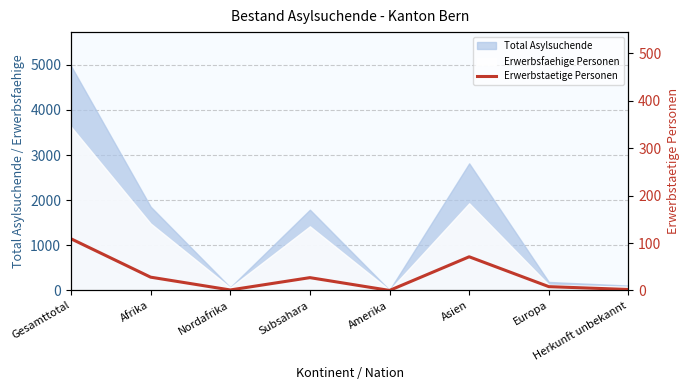

How many lines are shown in the chart?

1